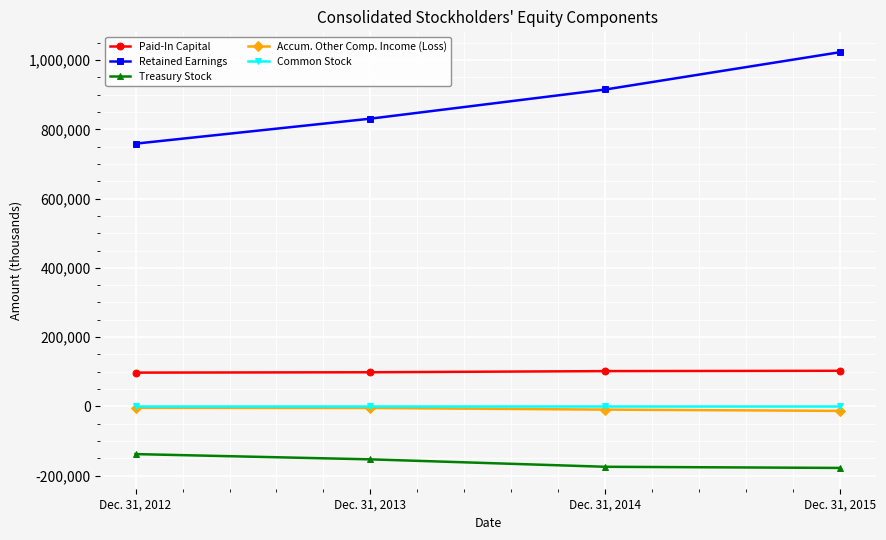

What are all the series names shown in the legend?

Paid-In Capital, Retained Earnings, Treasury Stock, Accum. Other Comp. Income (Loss), Common Stock